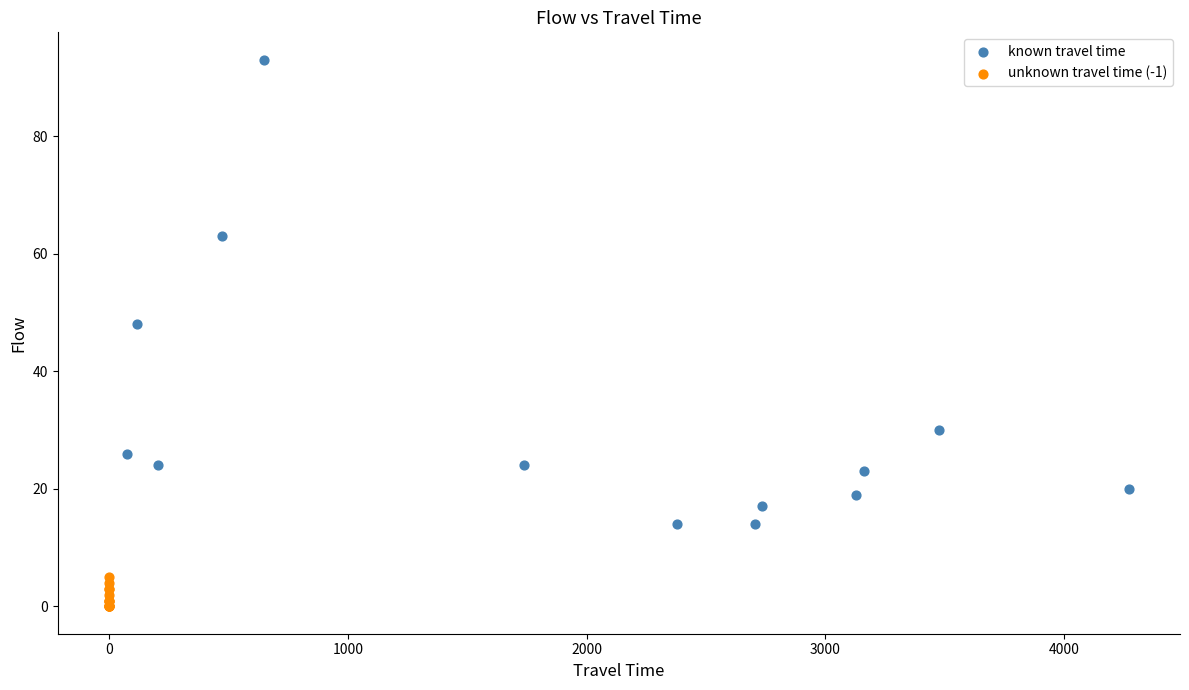

Which series has the largest Y range (max minus min)?

known travel time